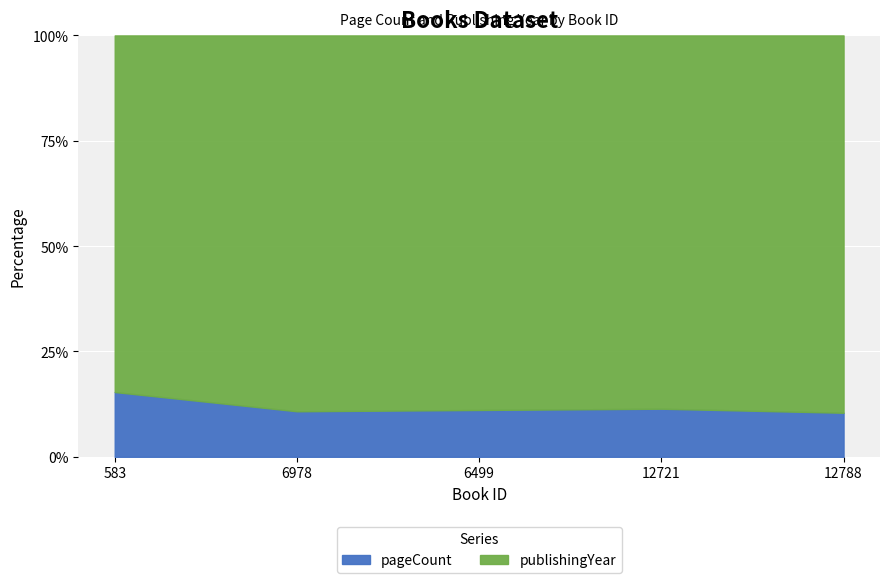

Which has a higher value, 12788 or 6499?

6499